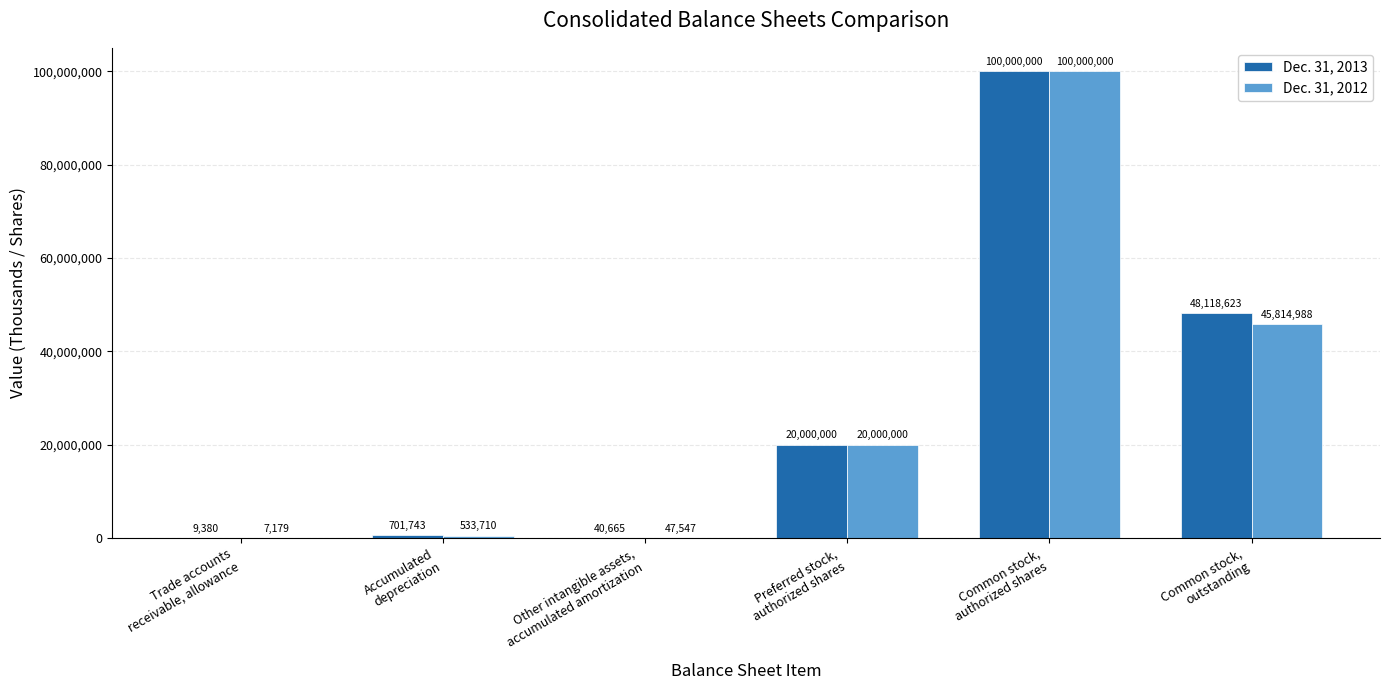

How many distinct data groups are displayed?

2